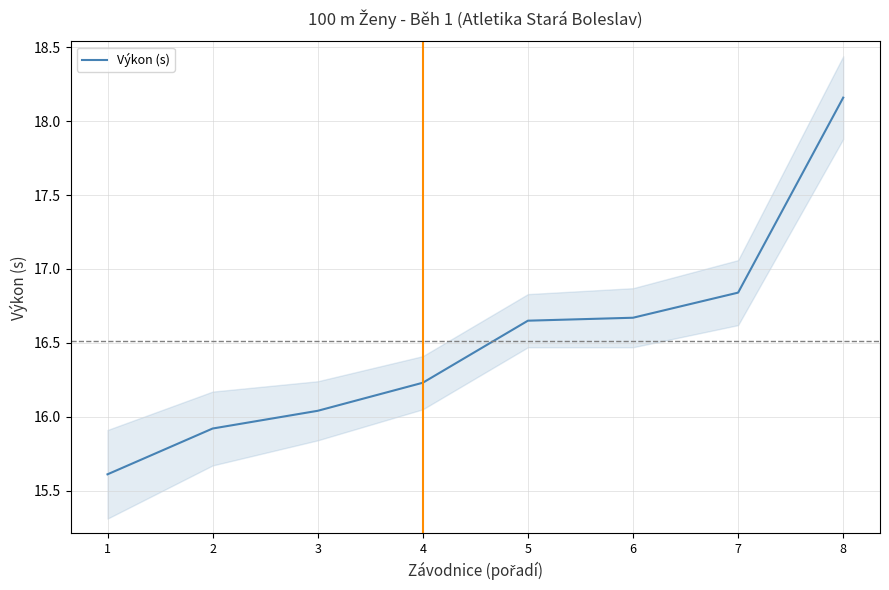

Rank the categories by value from highest to lowest.

8, 7, 6, 5, 4, 3, 2, 1